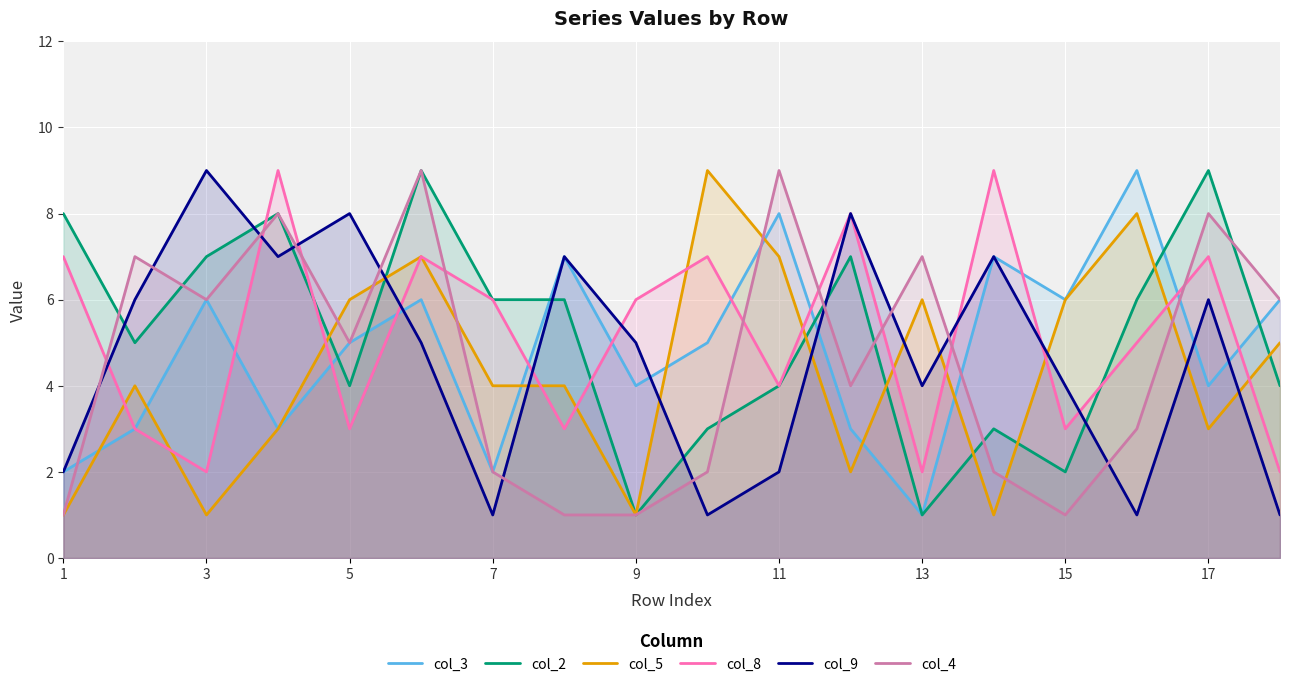

Rank the series by their maximum value, from highest to lowest.

col_3, col_2, col_5, col_8, col_9, col_4